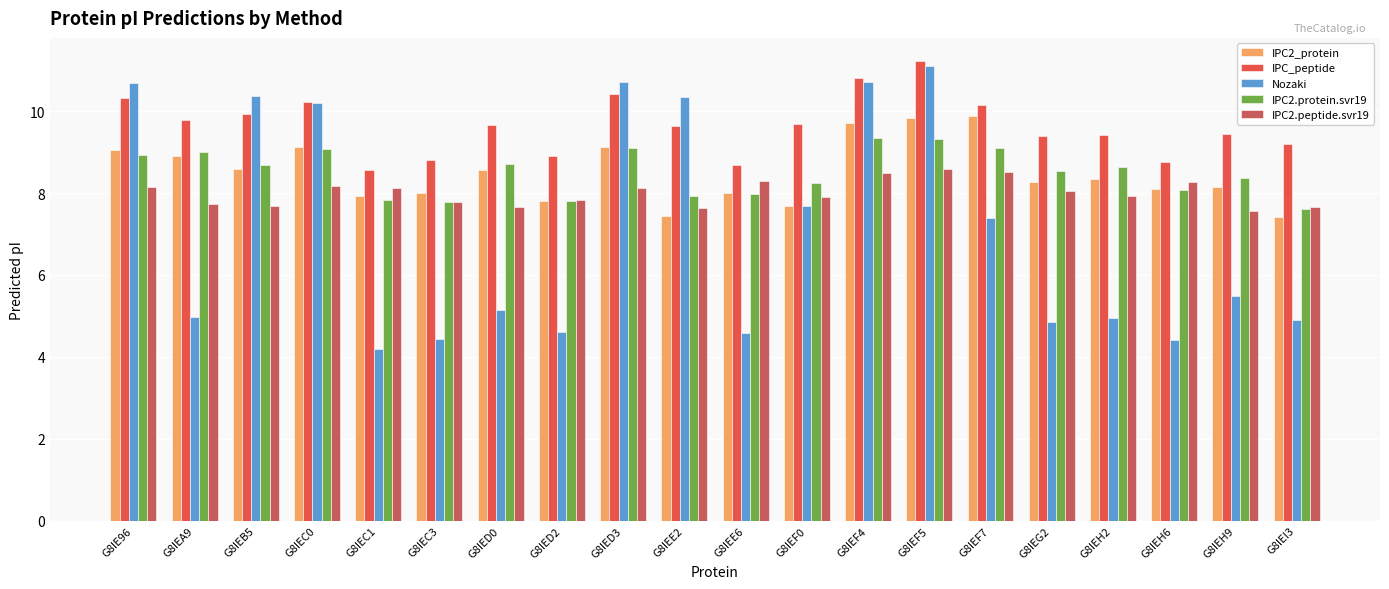

At how many categories does at least one series exceed 9?

15